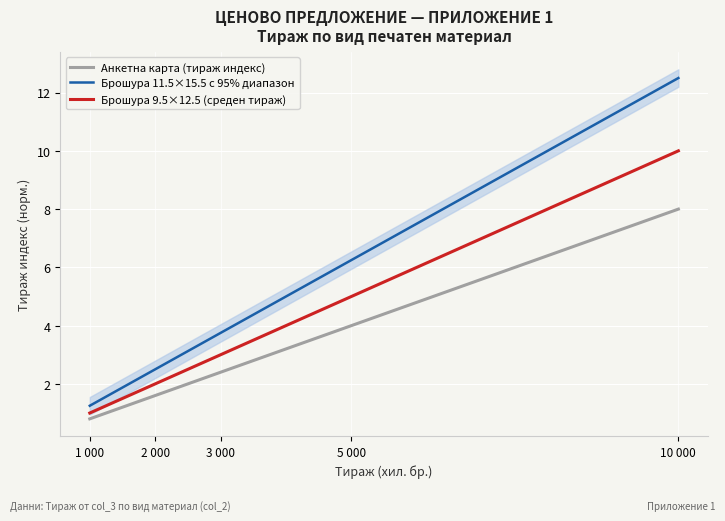

True or false: Брошура 11.5×15.5 с 95% диапазон and Брошура 9.5×12.5 (среден тираж) cross at least once.

False